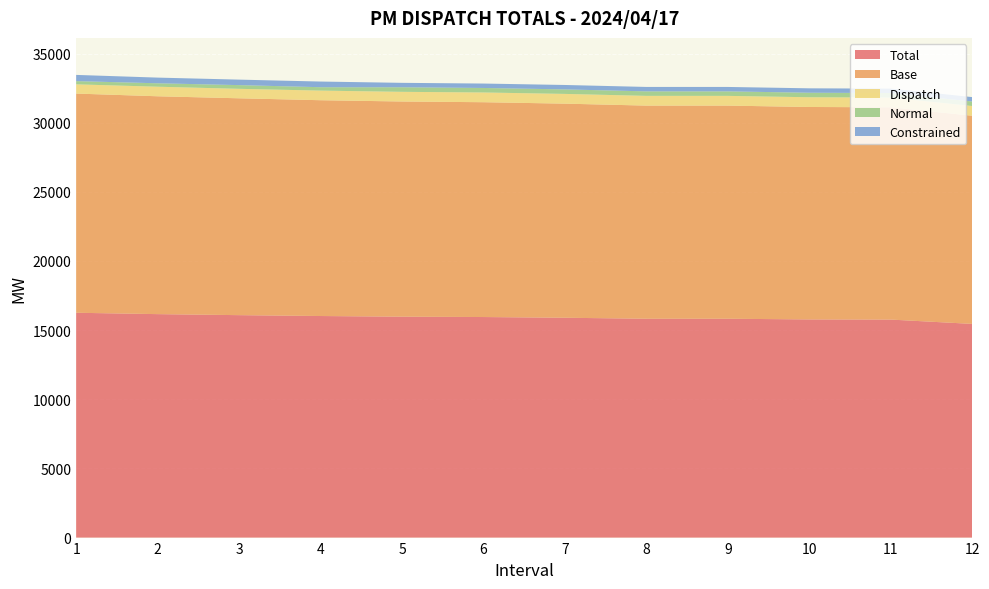

Reading left to right, what are all the values shown in this chart?

Total: 1=16256.6	2=16157.4	3=16083.3	4=16020.3	5=15972.9	6=15947.3	7=15895.2	8=15824.3	9=15823.9	10=15774.4	11=15763.4	12=15450.9
Base: 1=15848.0	2=15751.9	3=15679.9	4=15603.9	5=15558.2	6=15532.4	7=15480.8	8=15410.2	9=15410.1	10=15360.2	11=15349.2	12=15049.1
Dispatch: 1=668.6	2=691.9	3=685.3	4=695.3	5=699.7	6=704.6	7=704.6	8=704.6	9=704.6	10=704.6	11=704.6	12=704.6
Normal: 1=231.4	2=247.0	3=267.9	4=245.1	5=330.3	6=325.4	7=325.4	8=325.4	9=325.4	10=325.4	11=325.4	12=325.4
Constrained: 1=450.0	2=411.1	3=396.8	4=409.6	5=320.0	6=320.0	7=320.0	8=320.0	9=320.0	10=320.0	11=320.0	12=320.0